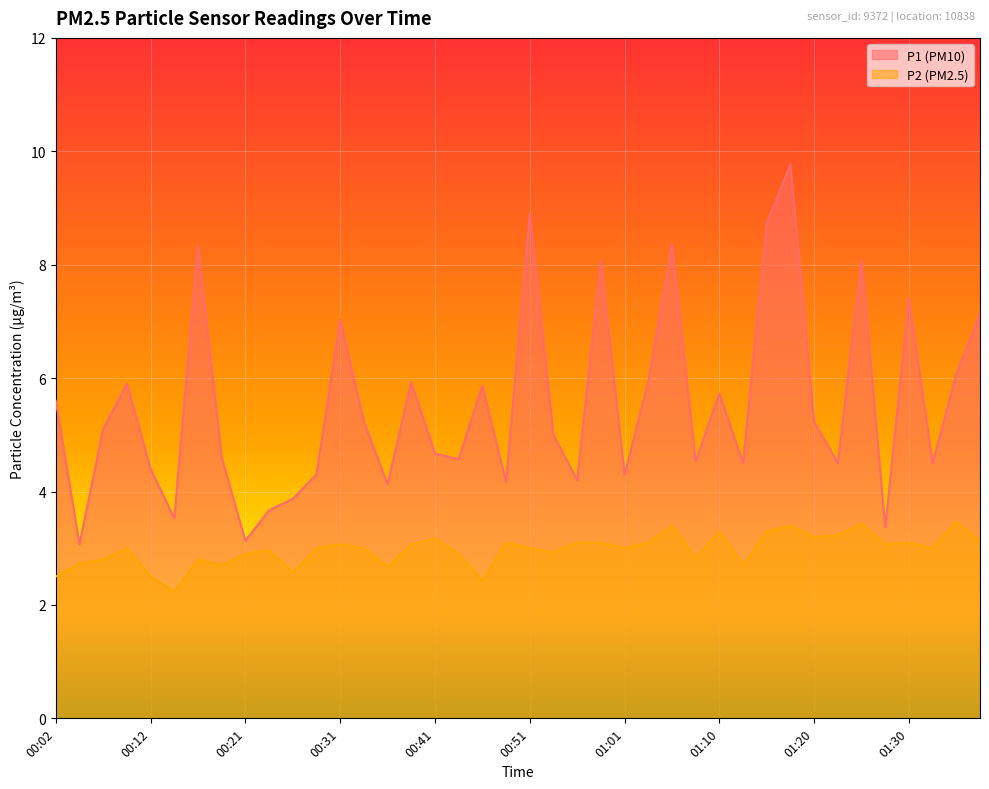

What is the sum of the P2 values at 01:30 and 00:12?

5.6